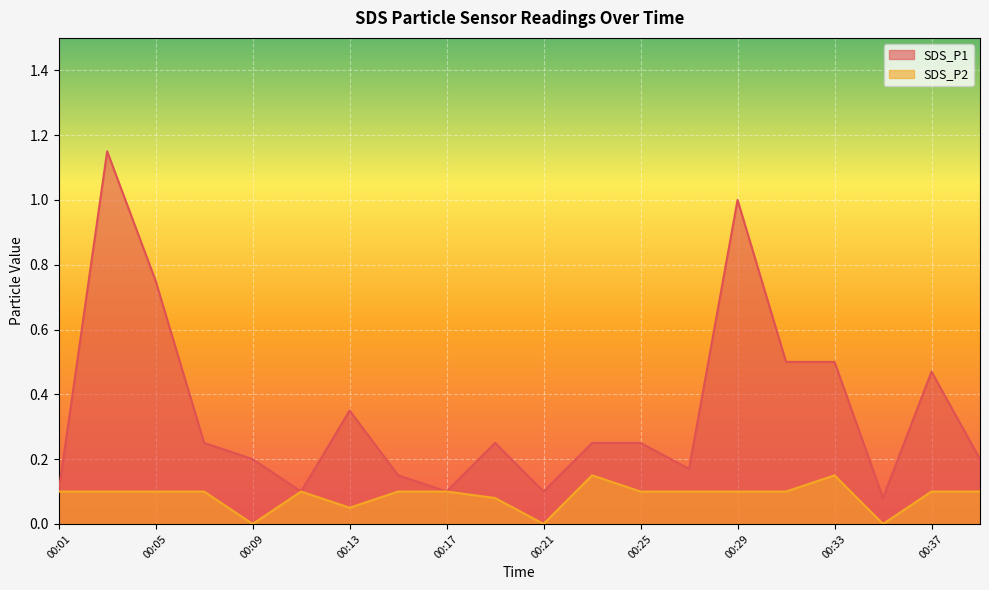

The value of SDS_P1 at 00:09 is 0.3. True or false?

False